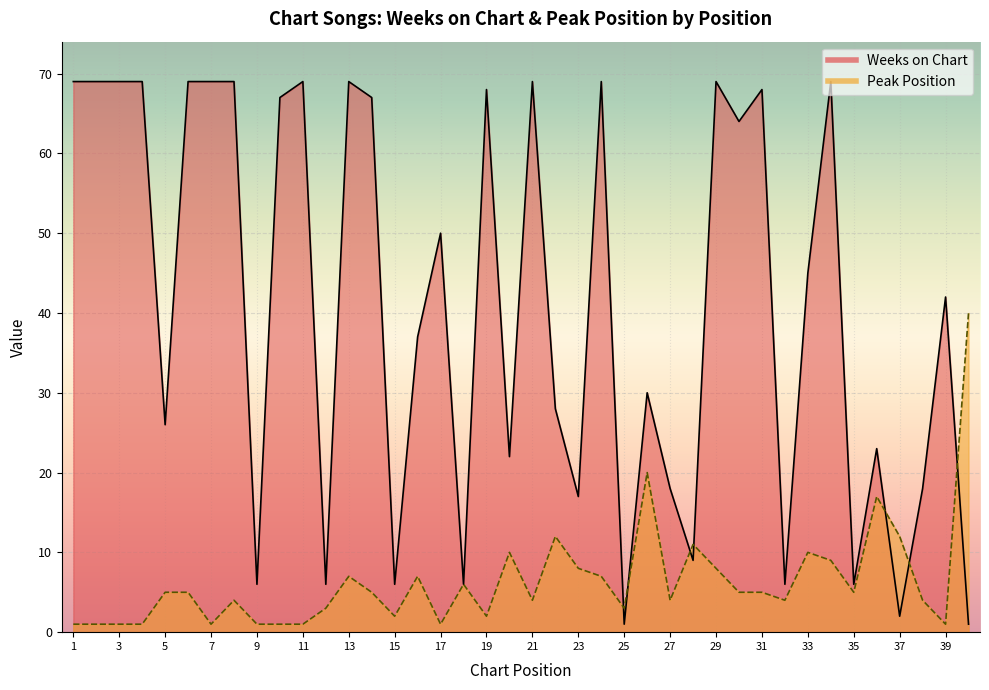

How many lines are shown in the chart?

2